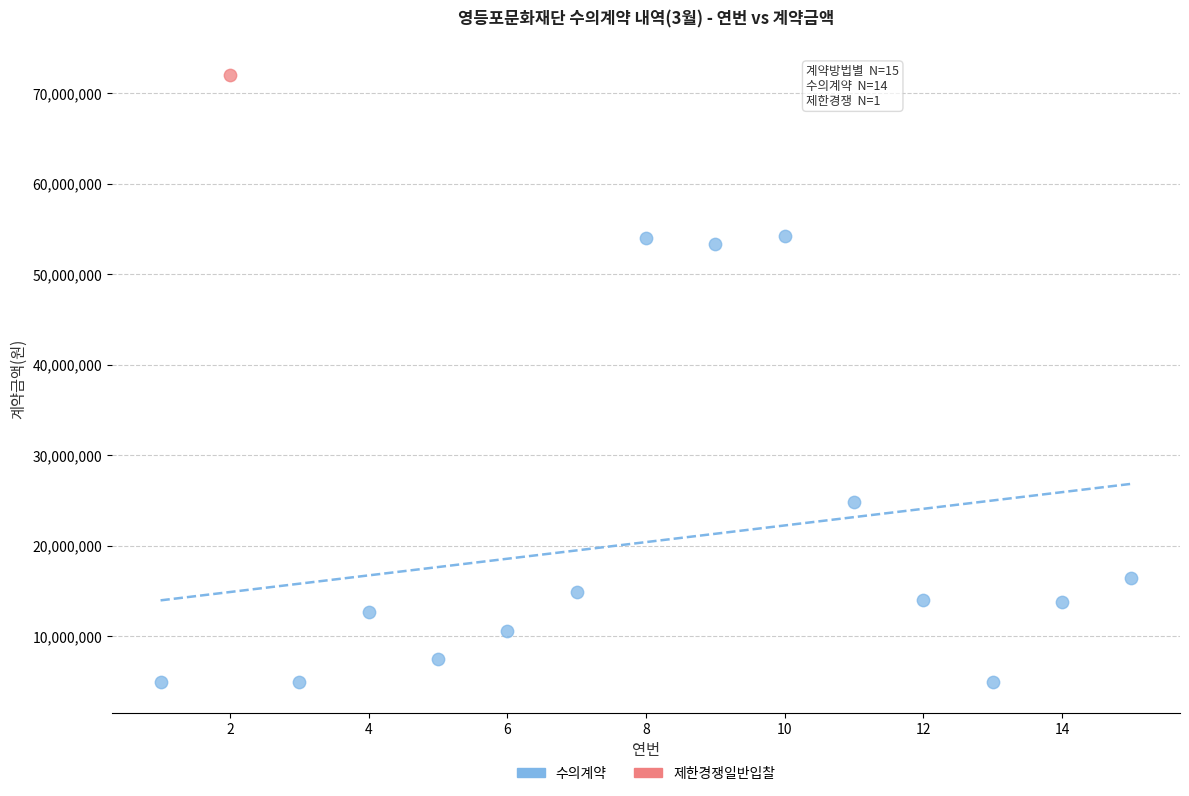

What are all the series names shown in the legend?

수의계약, 제한경쟁일반입찰